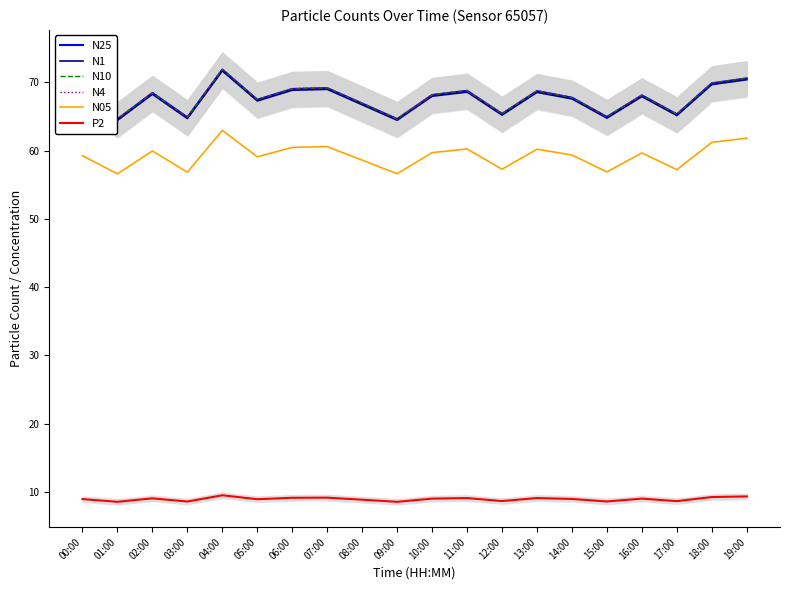

Between 15:00 and 07:00, which is larger?

07:00